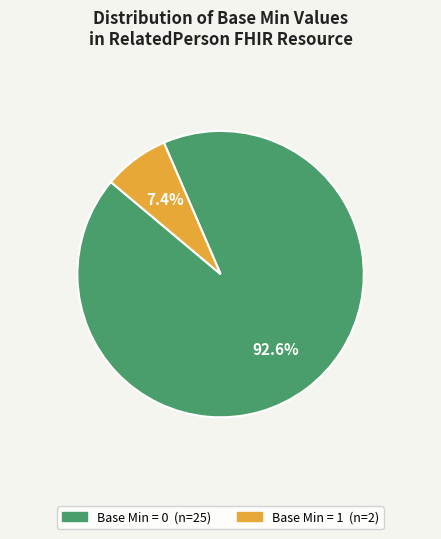

How many slices are in this pie chart?

2